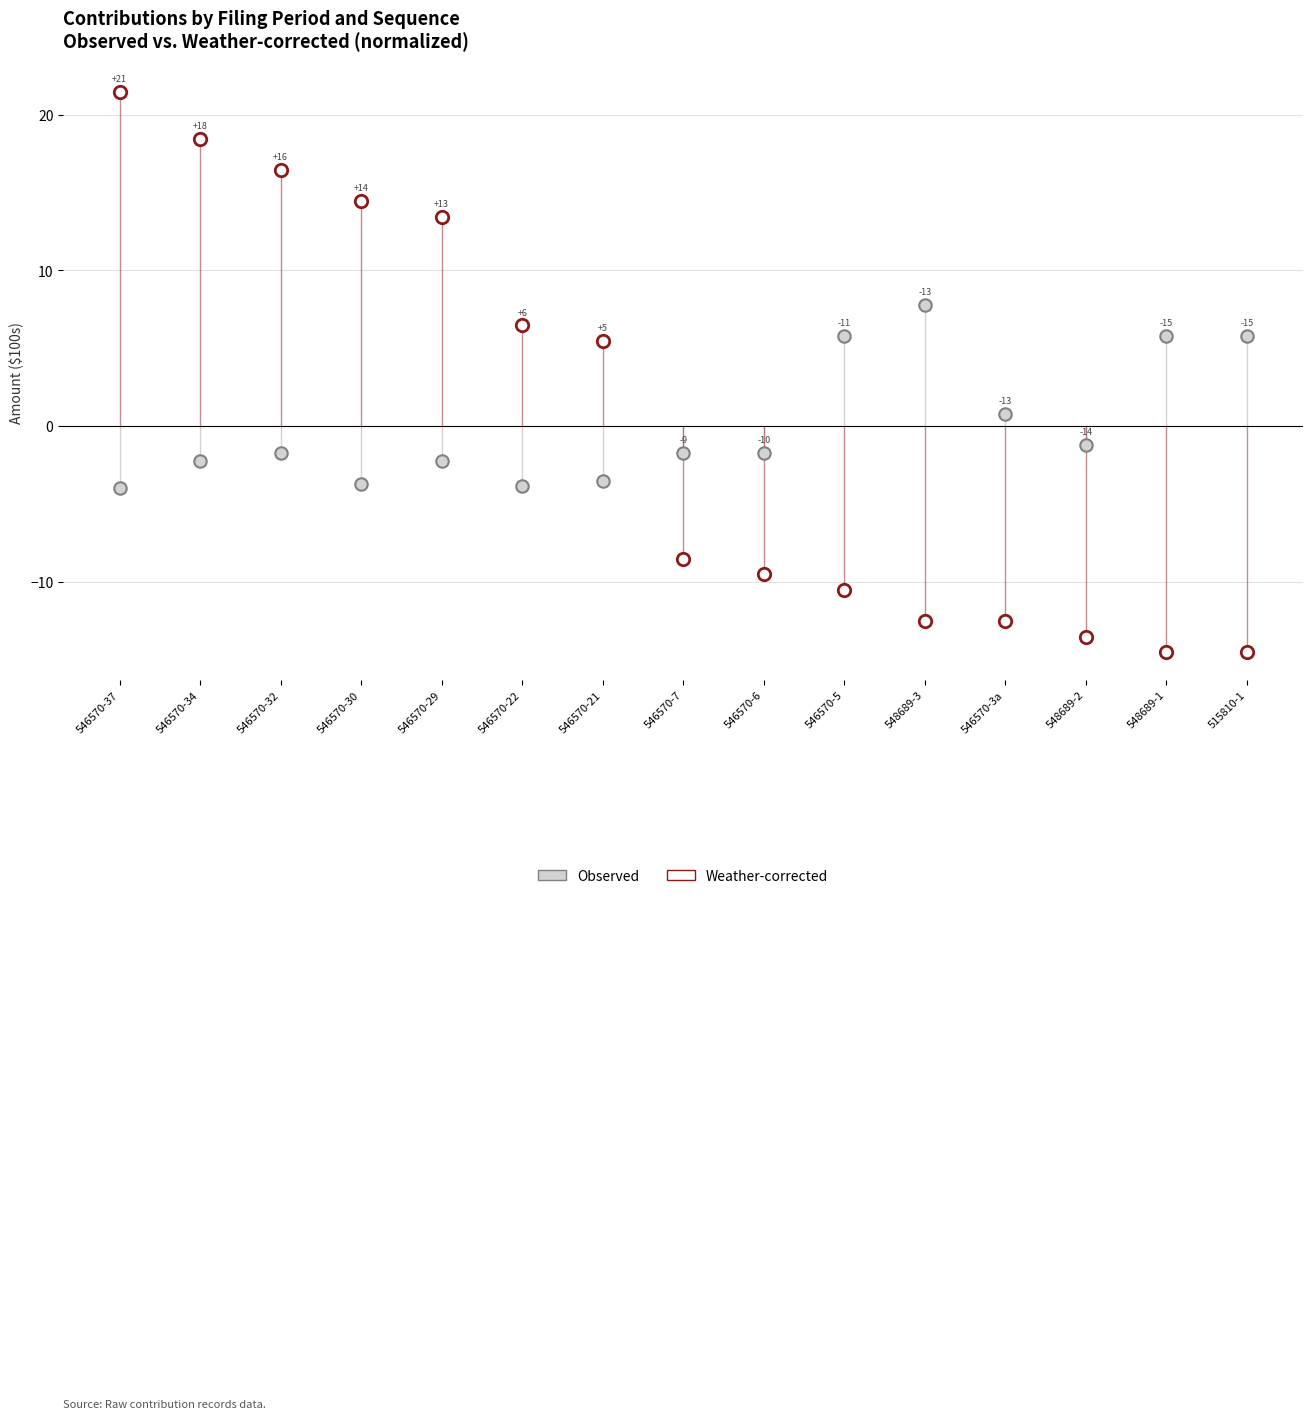

Which series reaches the minimum Y coordinate?

Weather-corrected